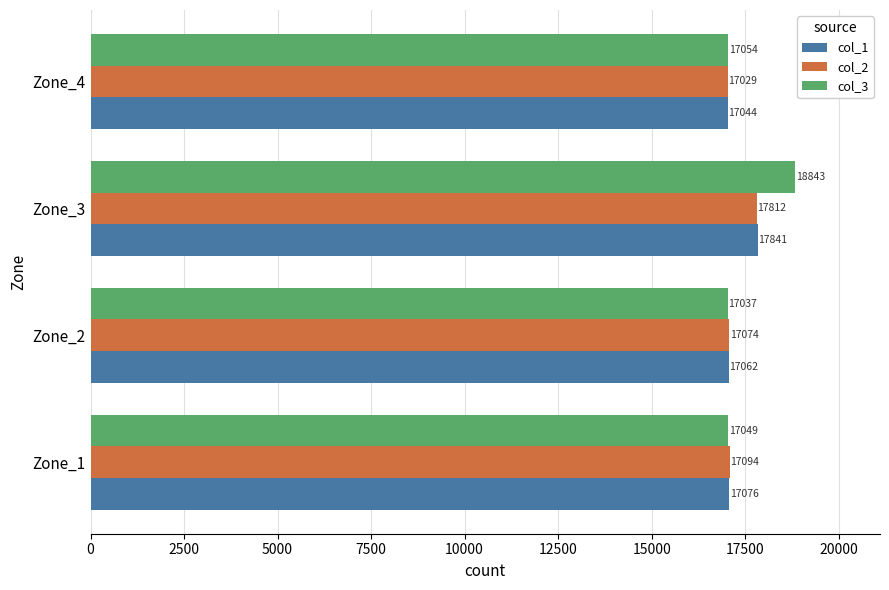

Read the col_3 value at Zone_2, to the nearest 50.

17050